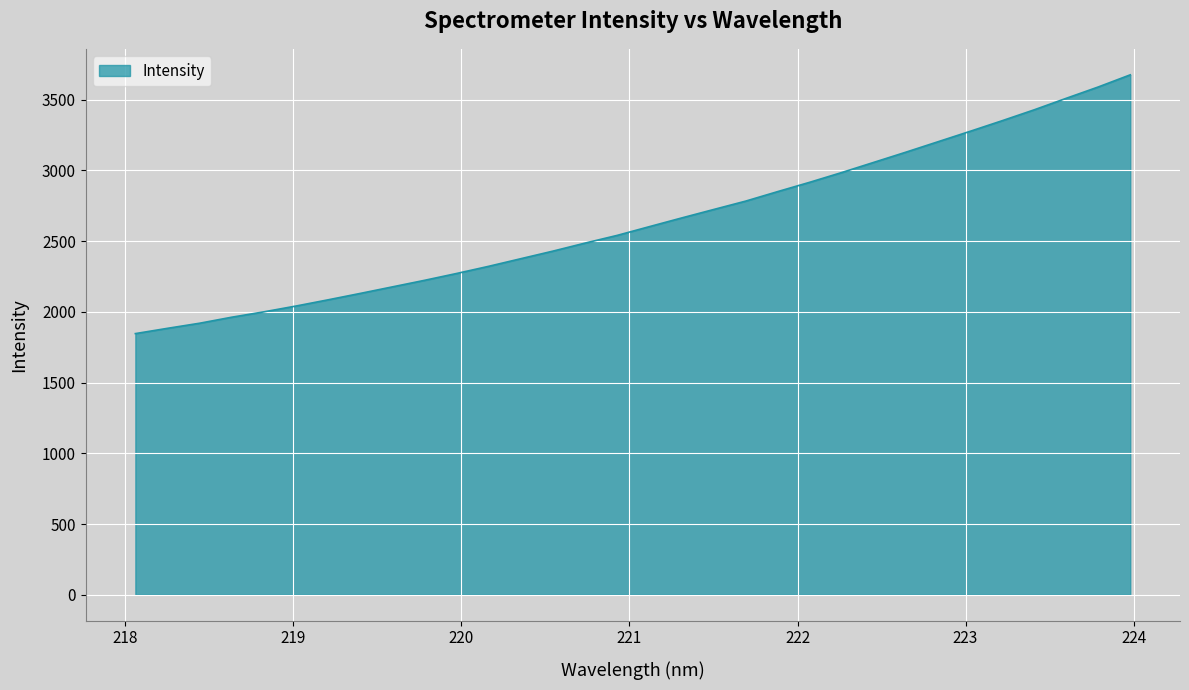

What is the minimum value shown in the chart?

1846.5